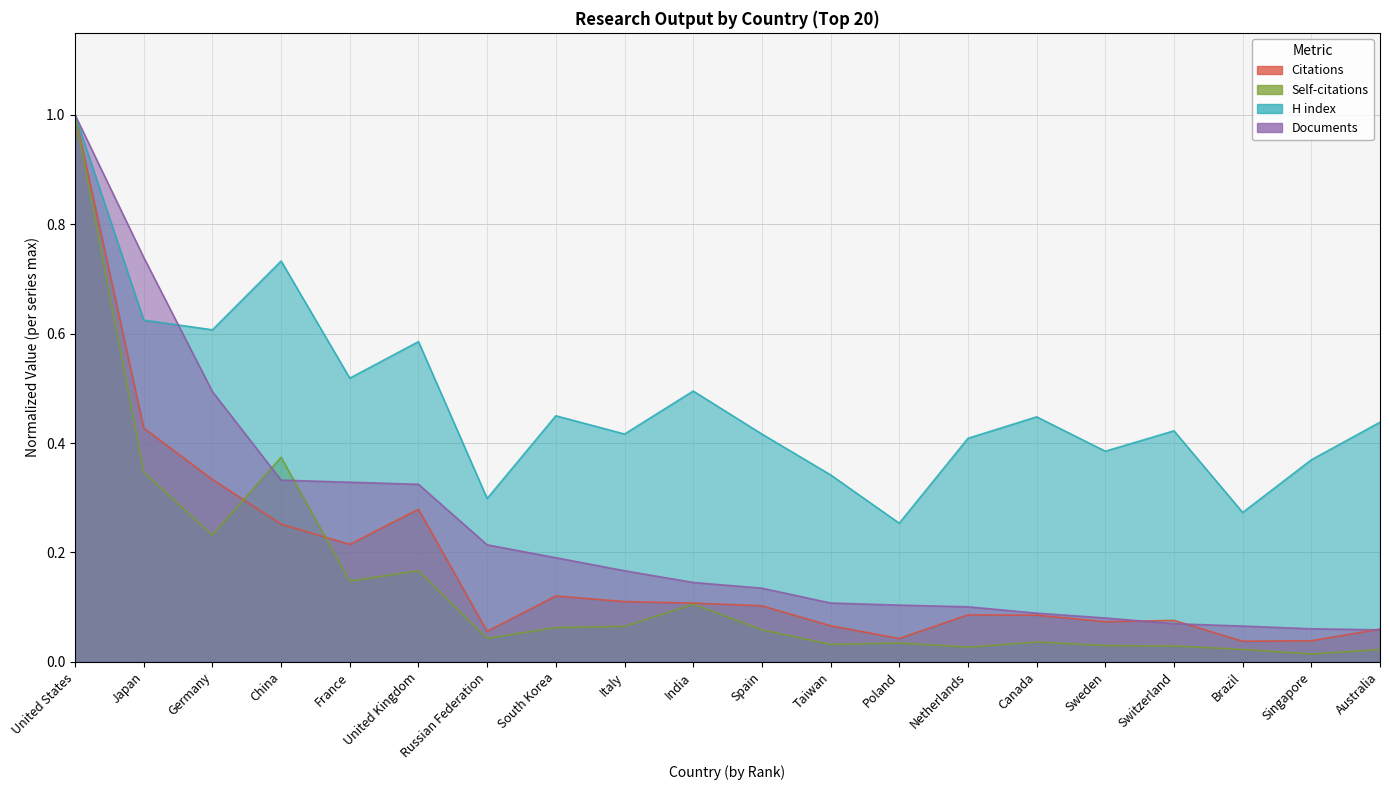

Between United Kingdom and Brazil, which is larger?

United Kingdom